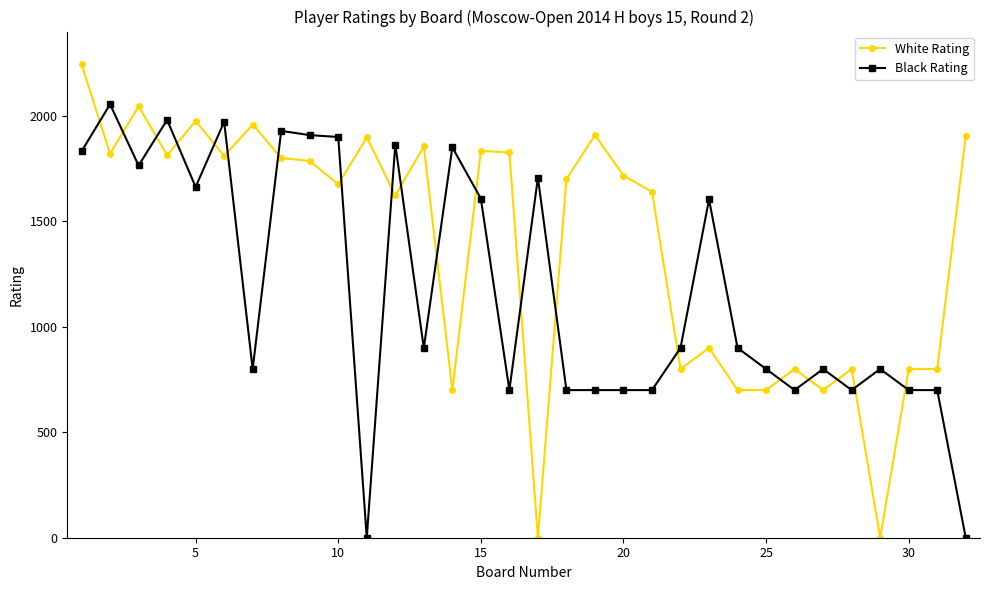

True or false: Black Rating has more than 2 interior local peaks.

True